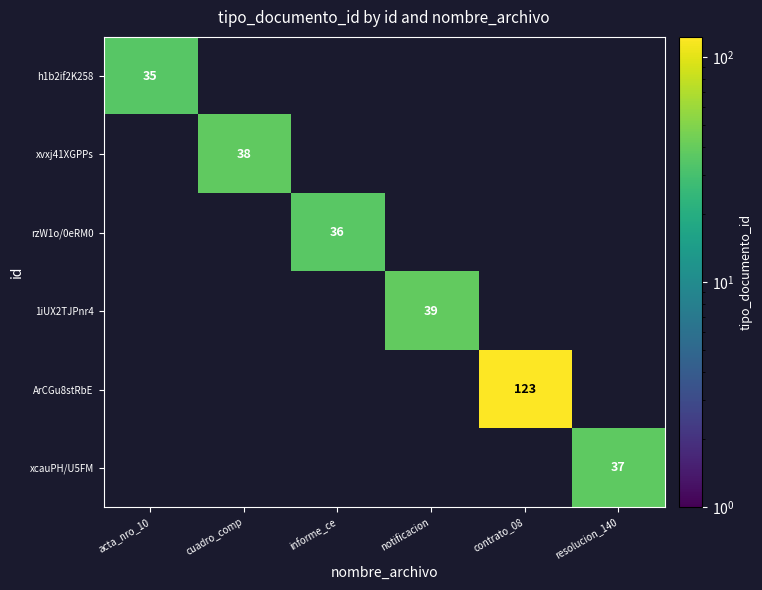

True or false: ArCGu8stRbE has a value of 123 at contrato_08.

True